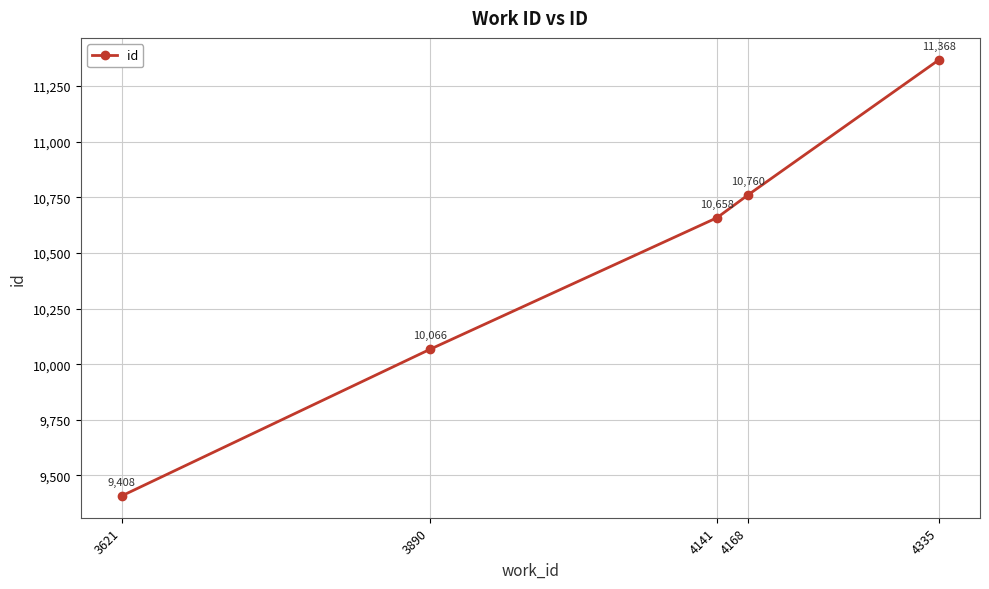

At which label is the value closest to 10388?

4141